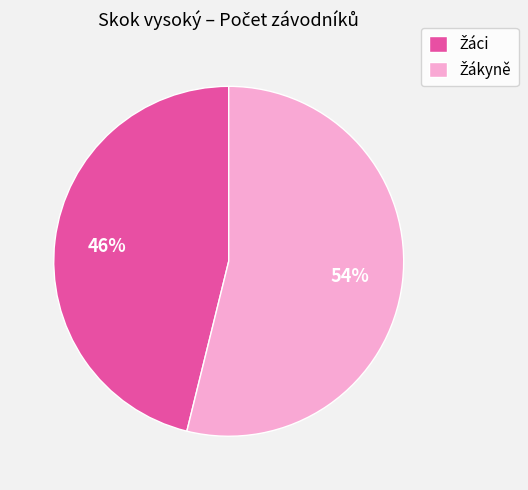

To the nearest percent, what is the average slice percentage?

50%